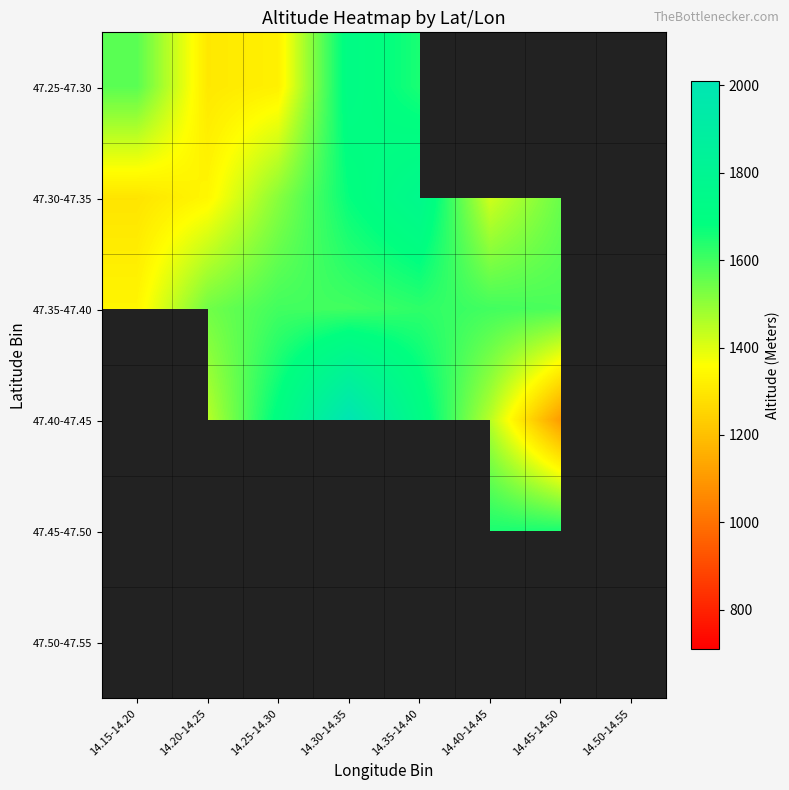

What is the minimum value for 47.25-47.30?

1302.0